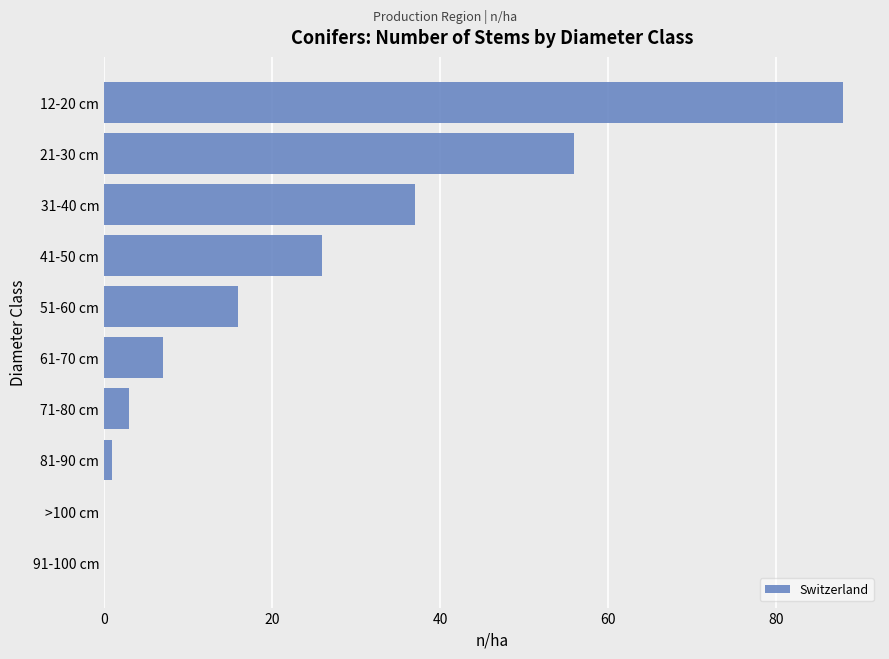

What is the sum of all values?

234